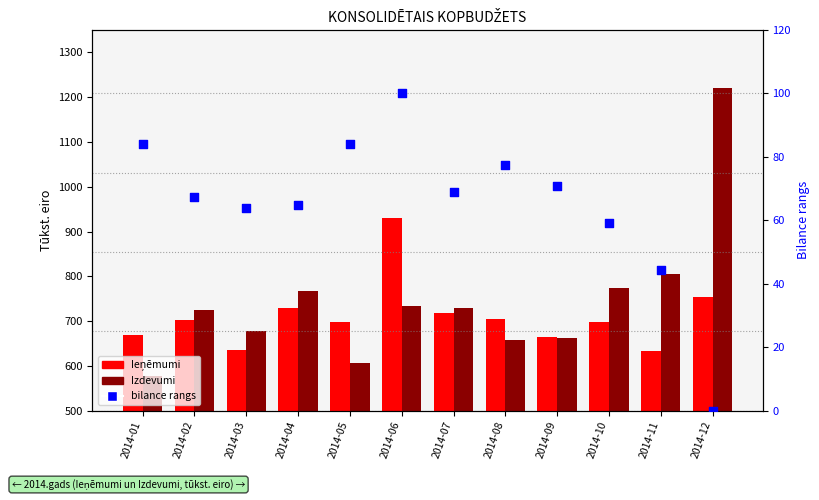

Which series contains the highest Y value?

Izdevumi